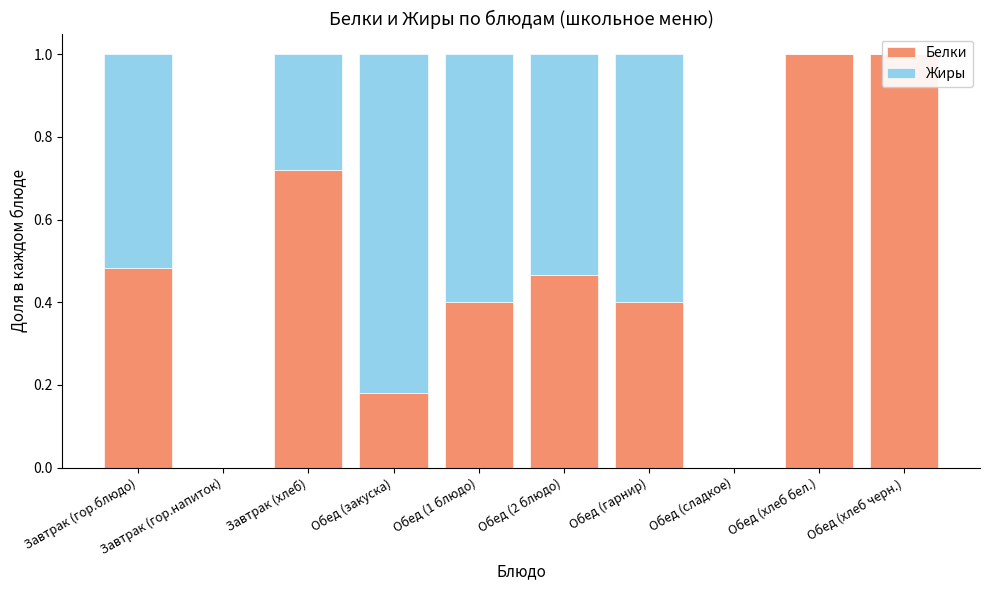

Rank the series at Обед (хлеб бел.) from lowest to highest value.

Жиры, Белки